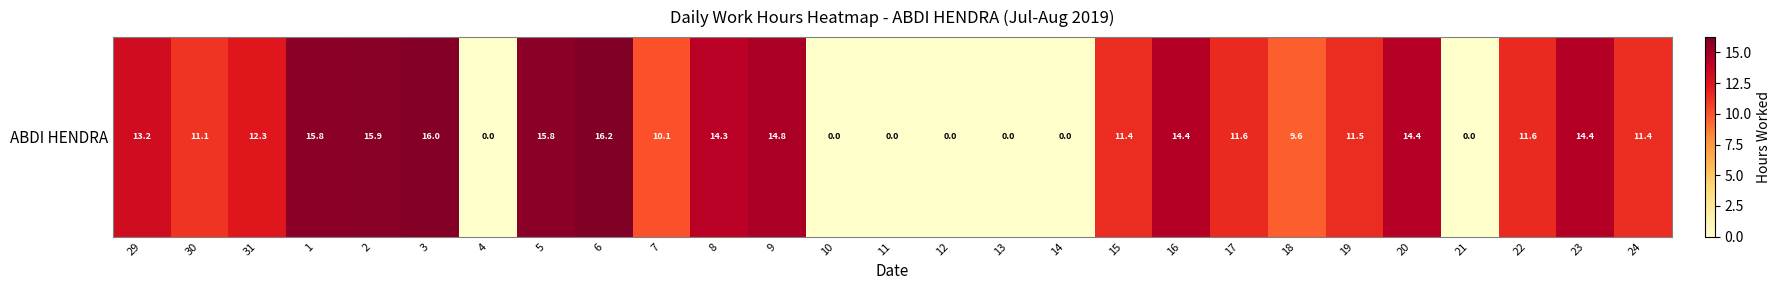

Where does the data first go above 11?

29